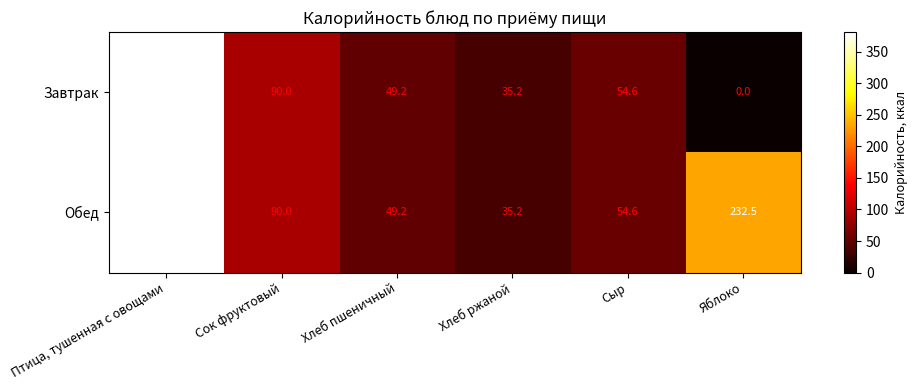

Count the number of data series in this chart.

2